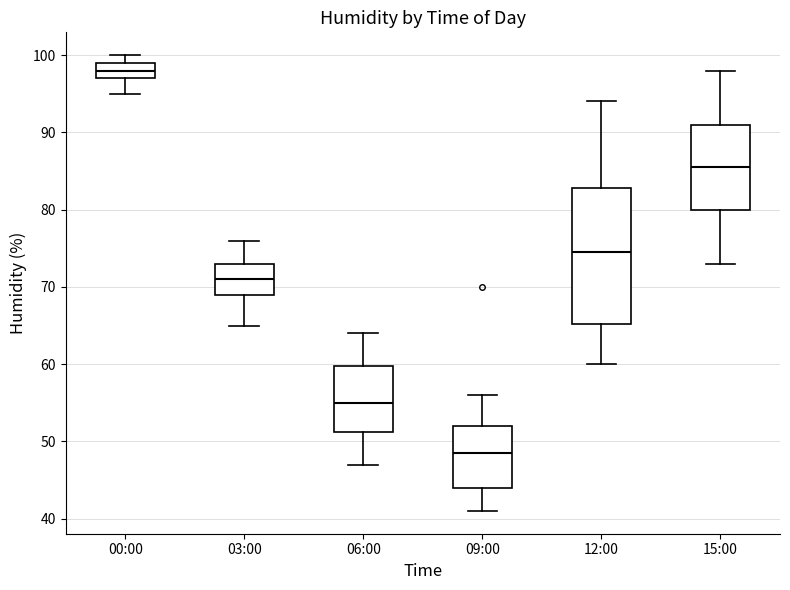

Comparing the boxes themselves (not the whiskers), which one is the tallest?

12:00